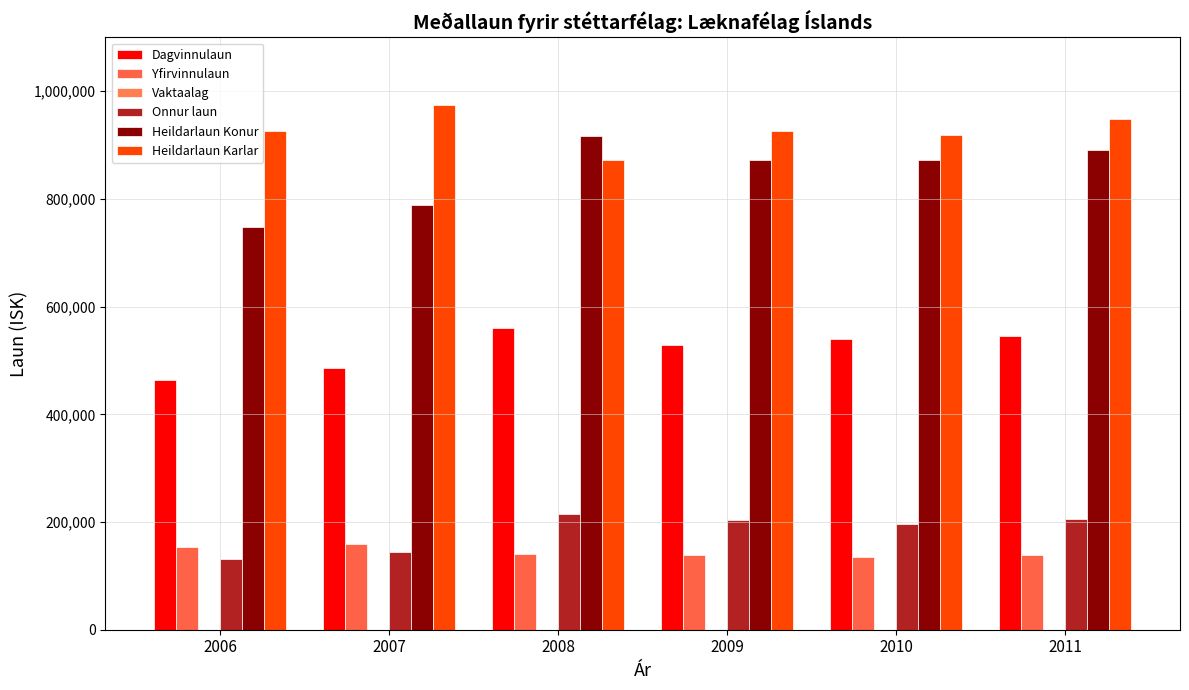

What is the sum of the Heildarlaun Karlar values at 2010 and 2011?

1868020